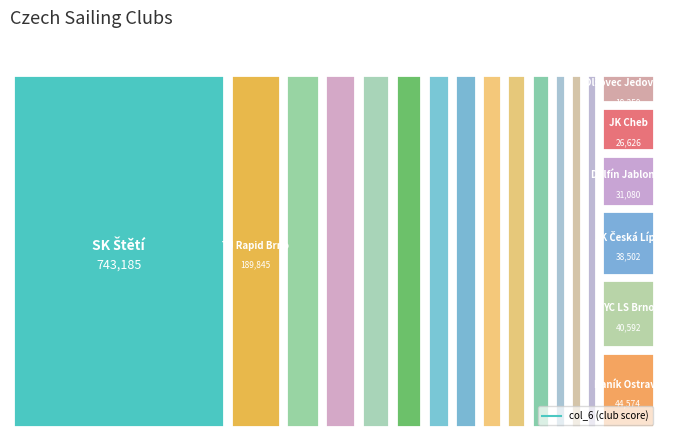

List the labels in order of value, smallest first.

Olšovec Jedovnice, JK Cheb, Delfín Jablonec, JK Česká Lípa, YC LS Brno, Baník Ostrava, JK Olomouc, TJ Jiskra Třeboň, LS Kroměříž, JK Plzeň, YC Doksy, YC Neratovice, Jachtklub Brno, VS Duchcov, JK Ostrava, YC Nechranice, ČYK, MYK, TJ Rapid Brno, SK Štětí